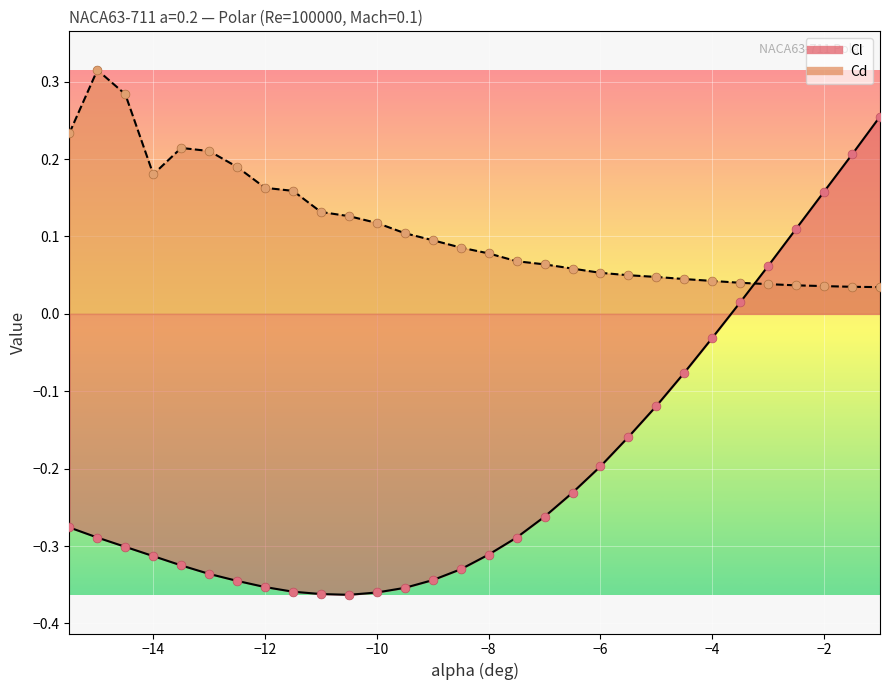

Which series reaches the maximum Y coordinate?

Cd